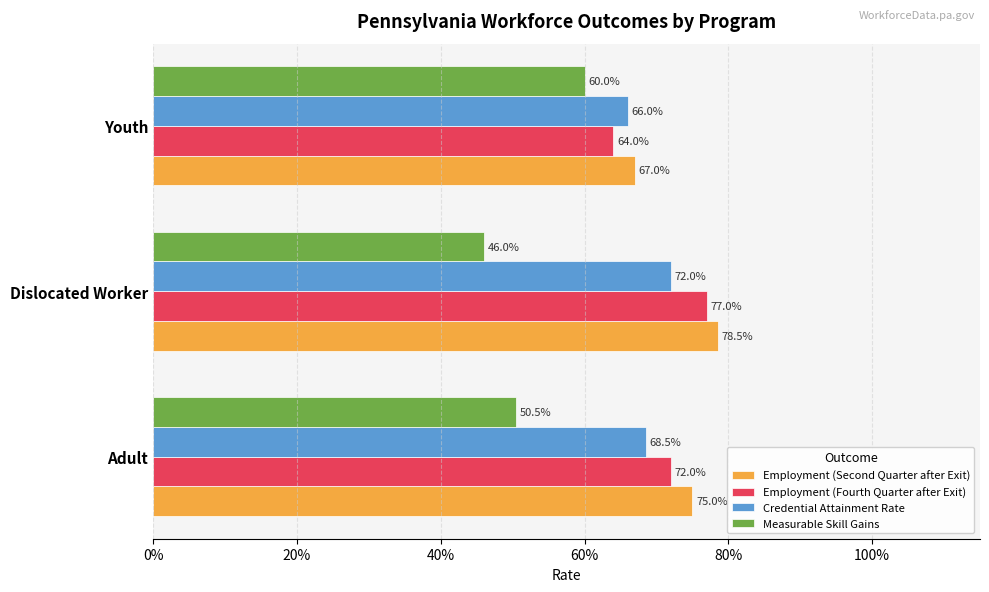

List the series in order of their peak value, lowest first.

Measurable Skill Gains, Credential Attainment Rate, Employment (Fourth Quarter after Exit), Employment (Second Quarter after Exit)